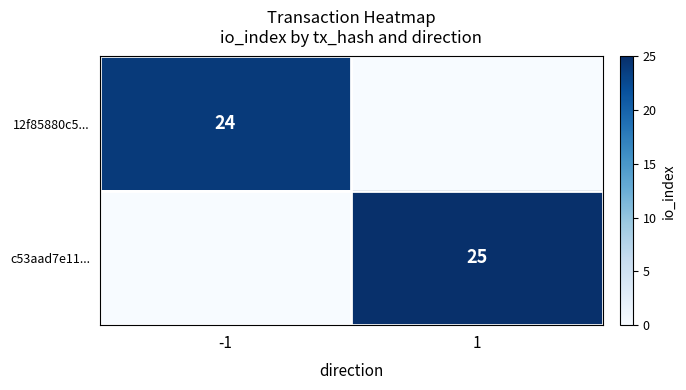

Is it true that c53aad7e11... equals 25 at 1?

True